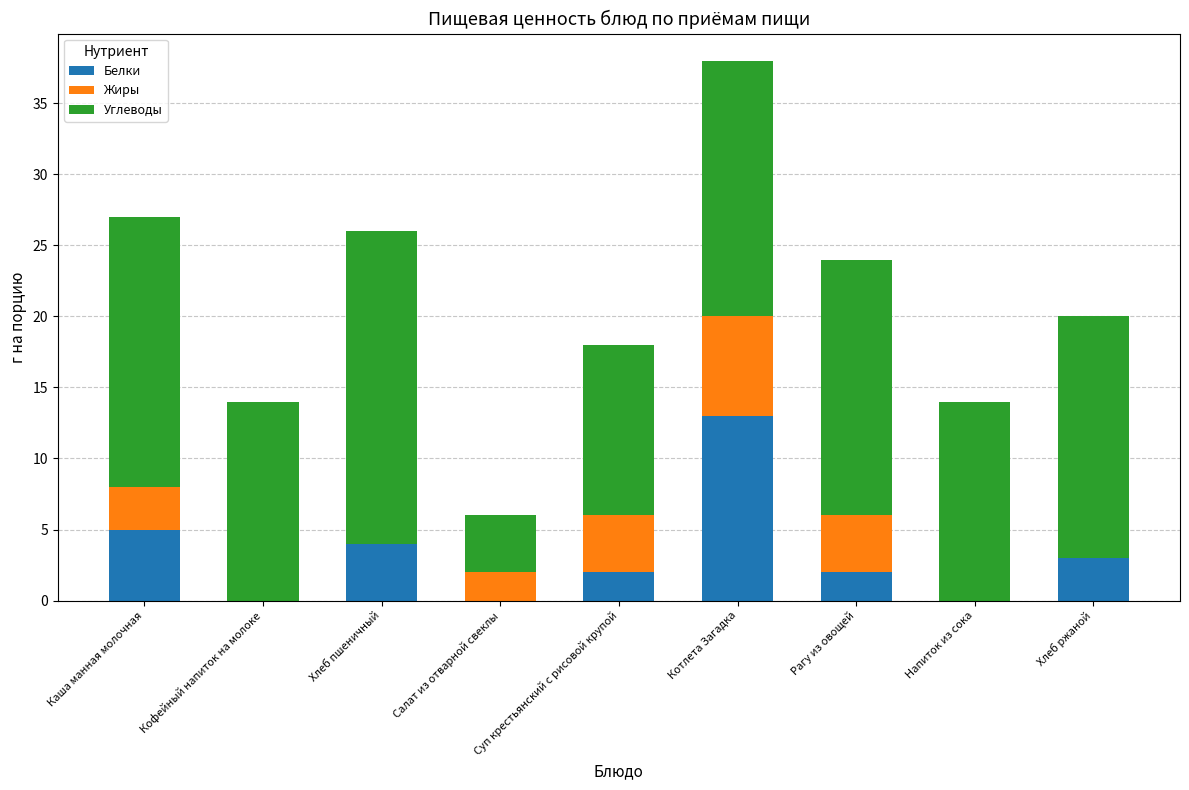

At which category is the sum across all series the highest?

Котлета Загадка